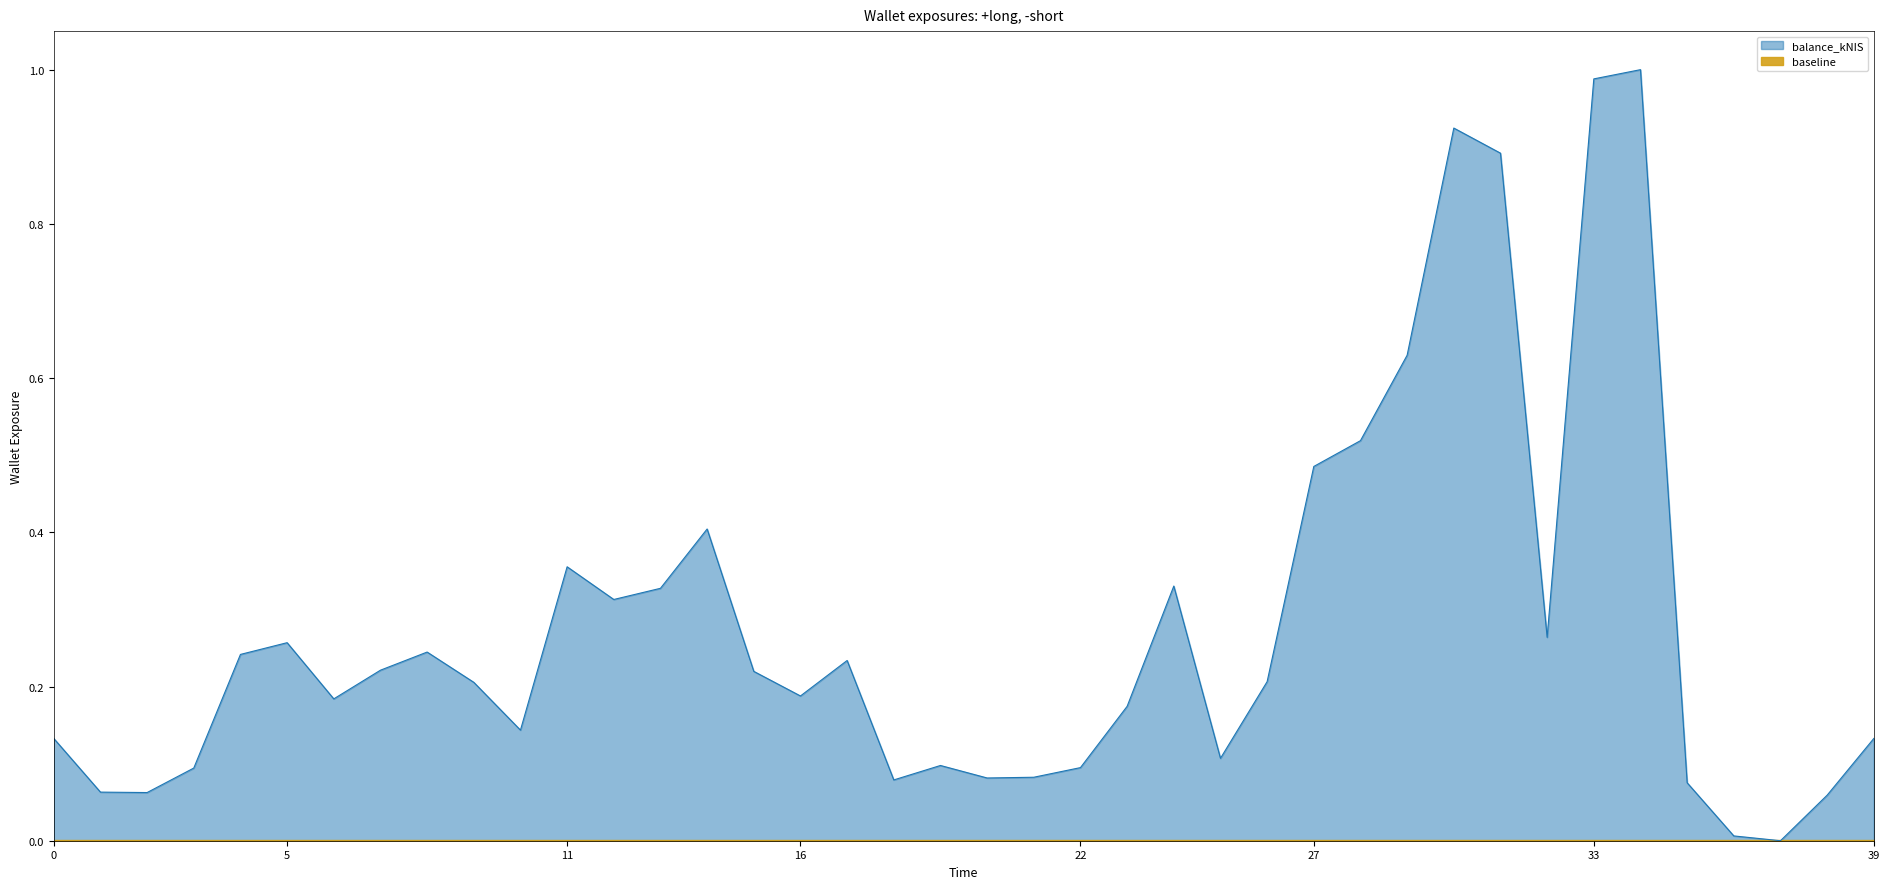

How many data points are above 0?

39